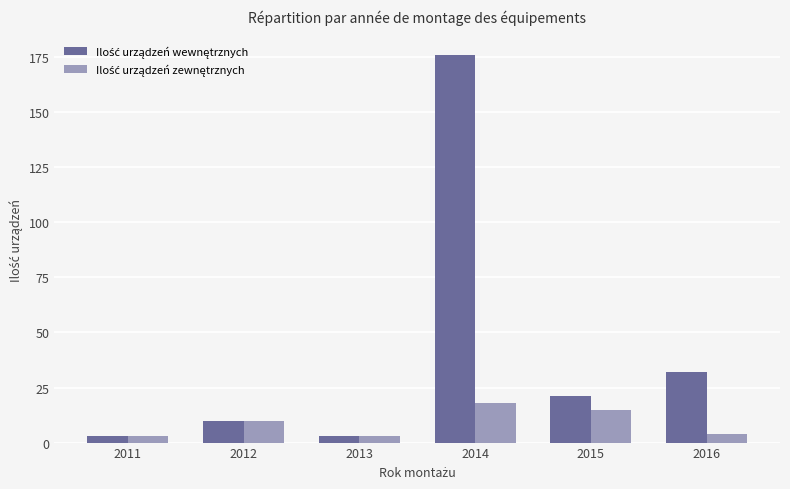

At which category is the sum across all series the highest?

2014